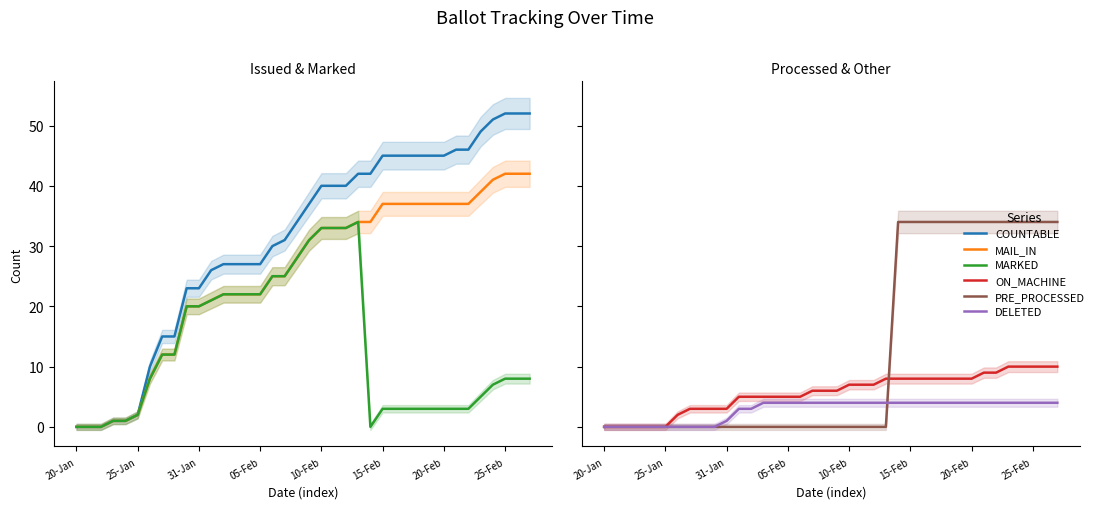

Is it true that MAIL_IN equals 12 at 8?

True